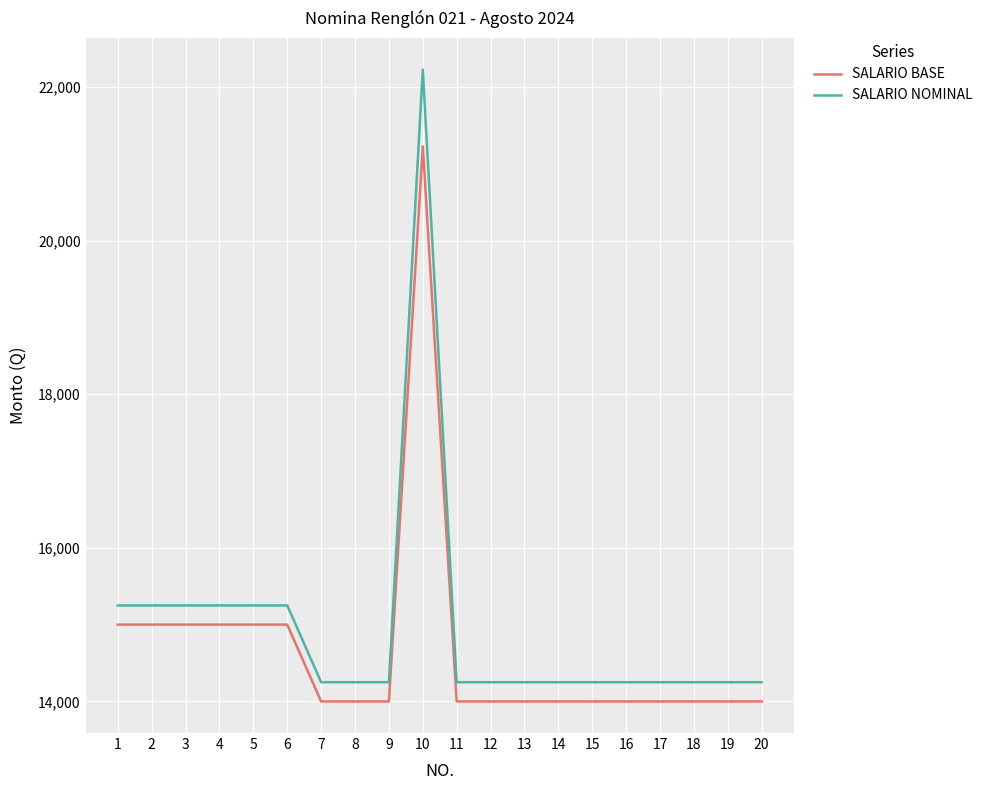

Is the value of SALARIO BASE at 11 greater than the value of SALARIO NOMINAL at 4?

No